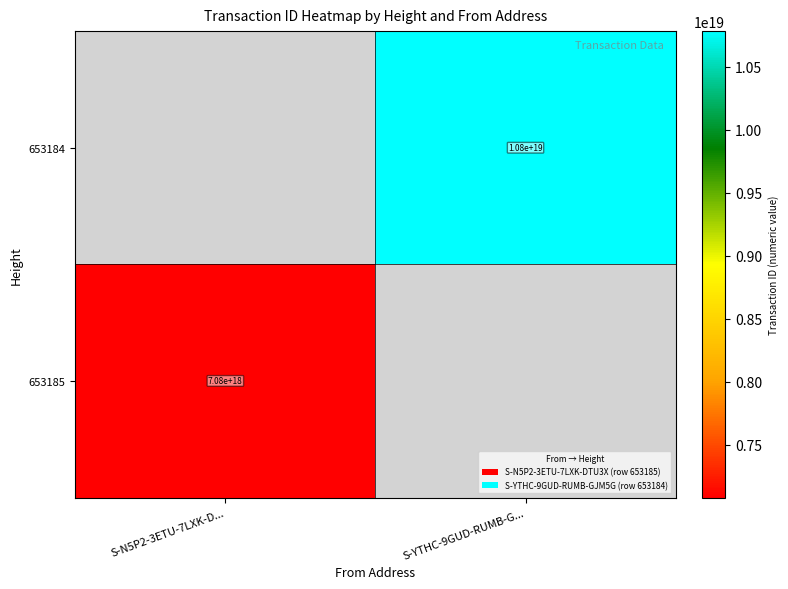

The value of 653184 at S-YTHC-9GUD-RUMB-G... is 10800000000000000000. True or false?

True